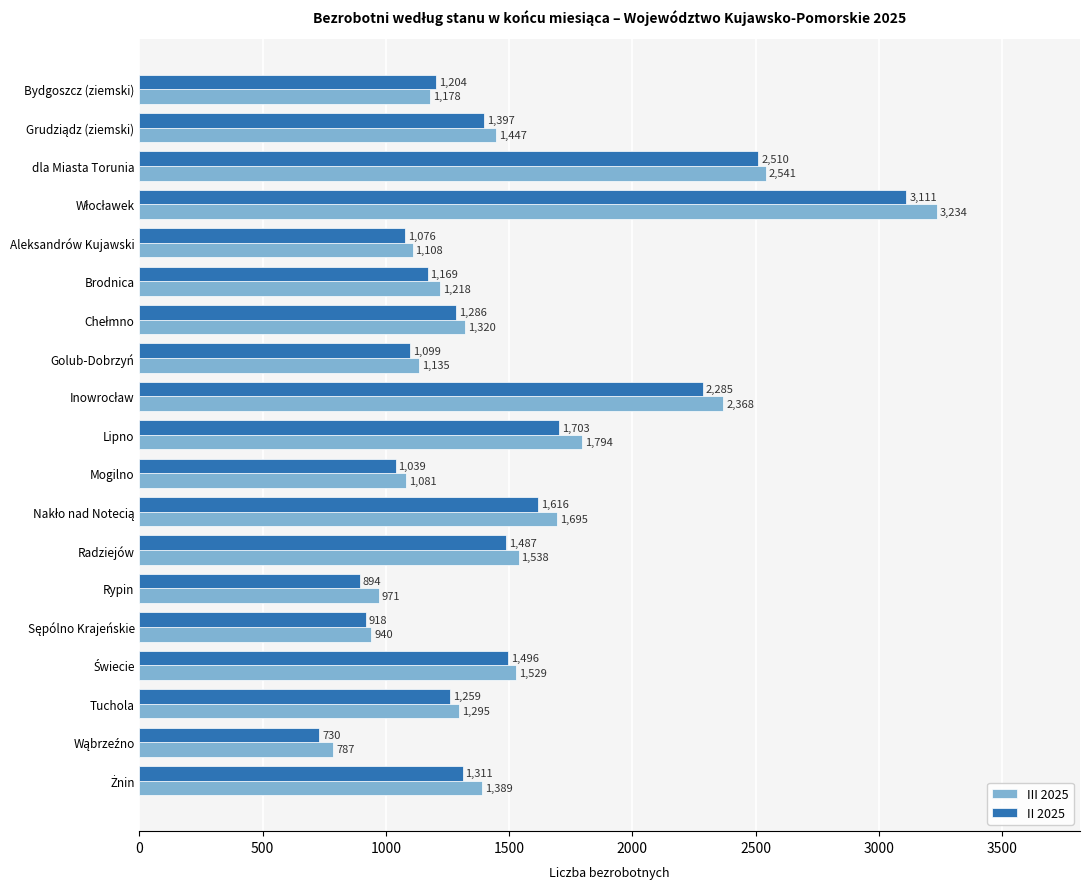

What is the difference between the highest and lowest values at Golub-Dobrzyń?

36